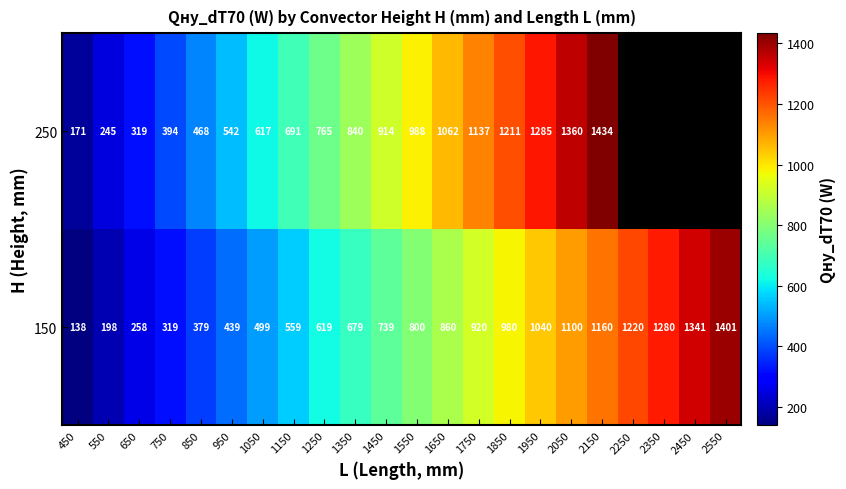

What is the average value of the 150 series?

769.5